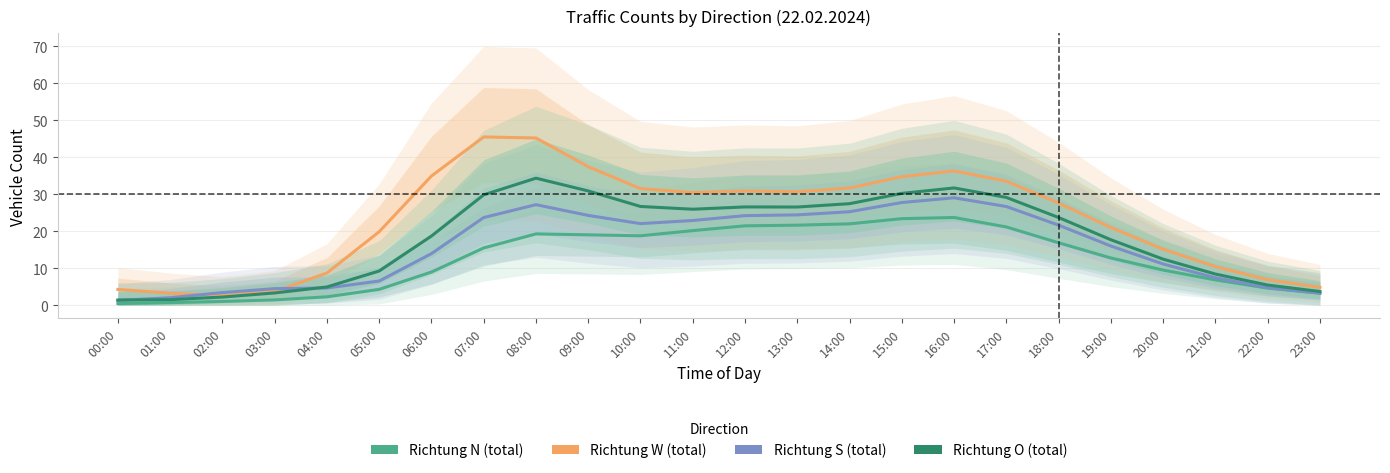

What is the value of the Richtung S (total) point at the 16th from the left?

27.7